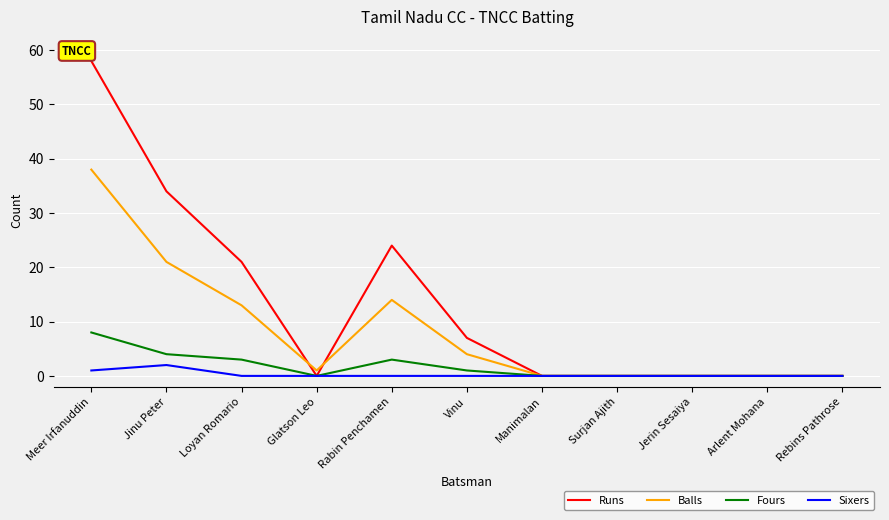

The value of Runs at Meer Irfanuddin is 75. True or false?

False